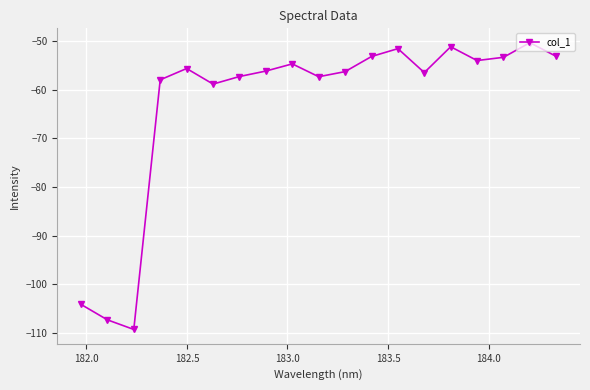

What is the value of the 2nd point from the left?

-107.3